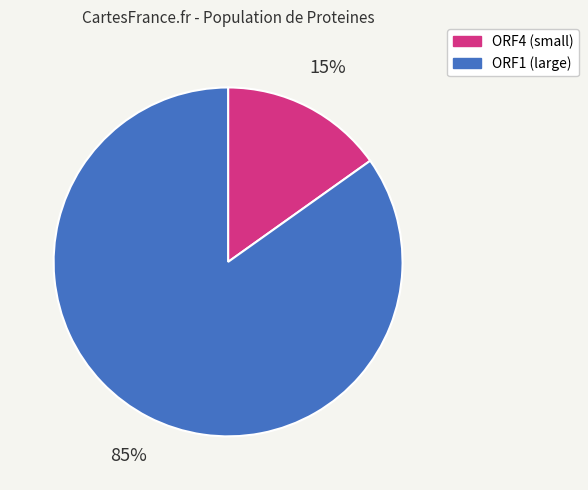

To the nearest percent, what is the difference between the largest and smallest slice percentages?

70%